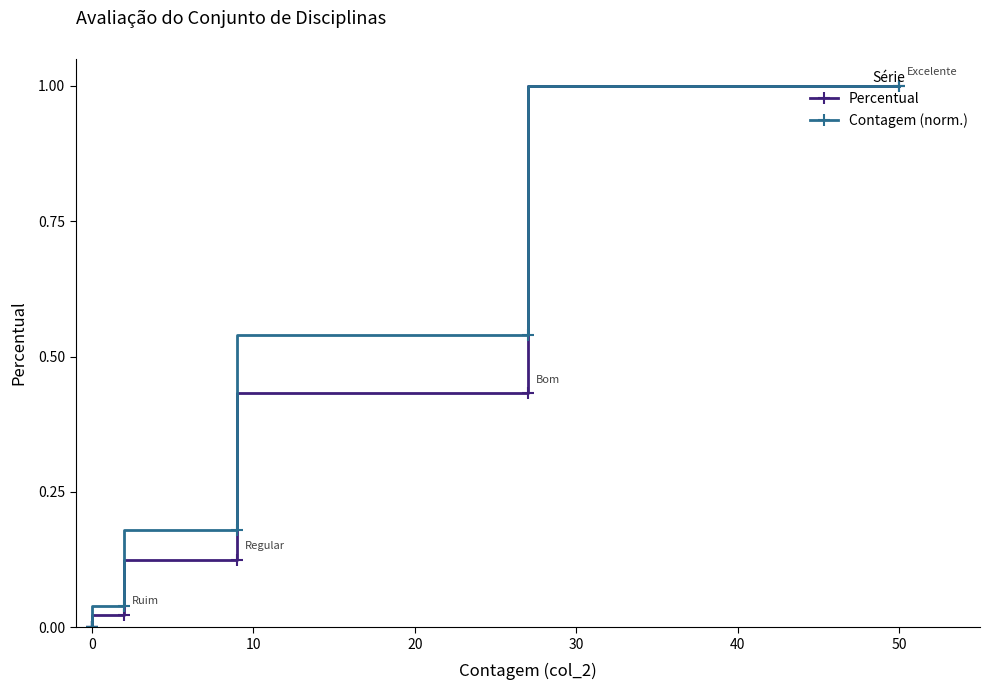

What are all the series names shown in the legend?

Percentual, Contagem (norm.)